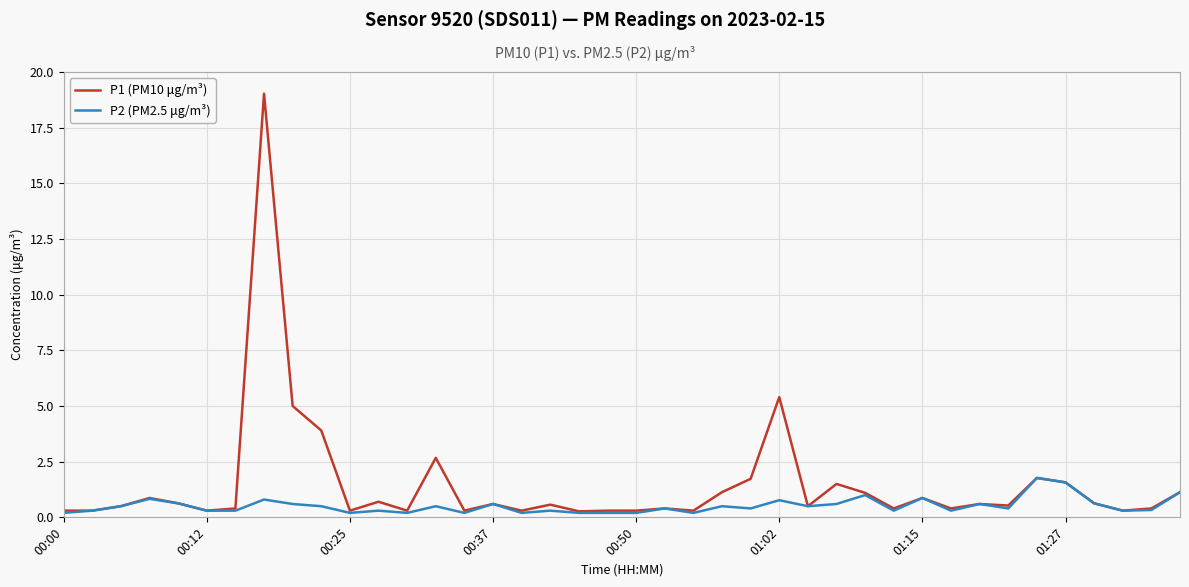

What is the highest value of the P2 (PM2.5 μg/m³) series?

1.8